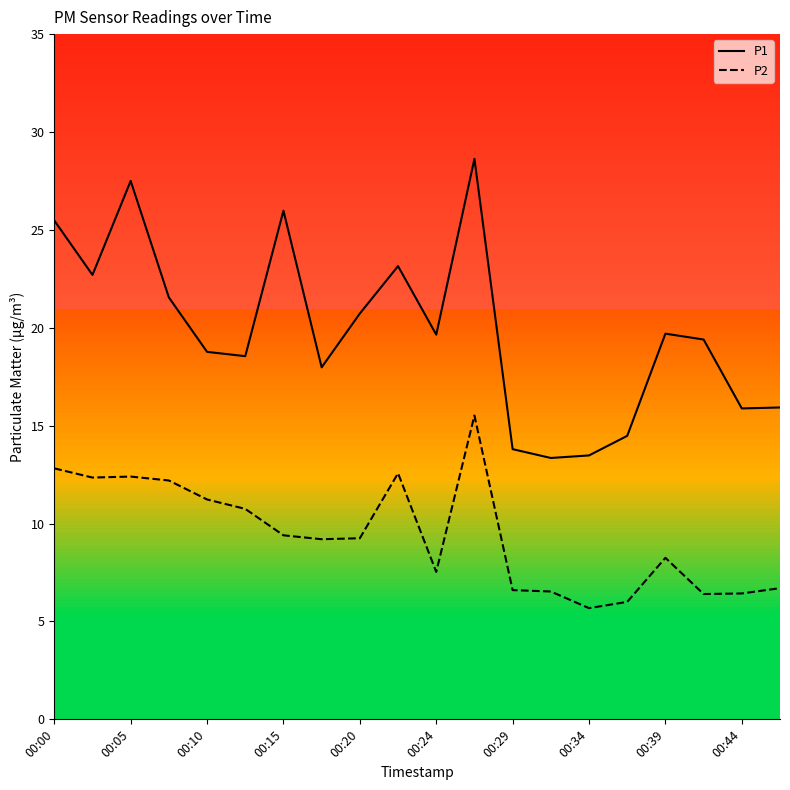

Which series has the largest total across all categories?

P1